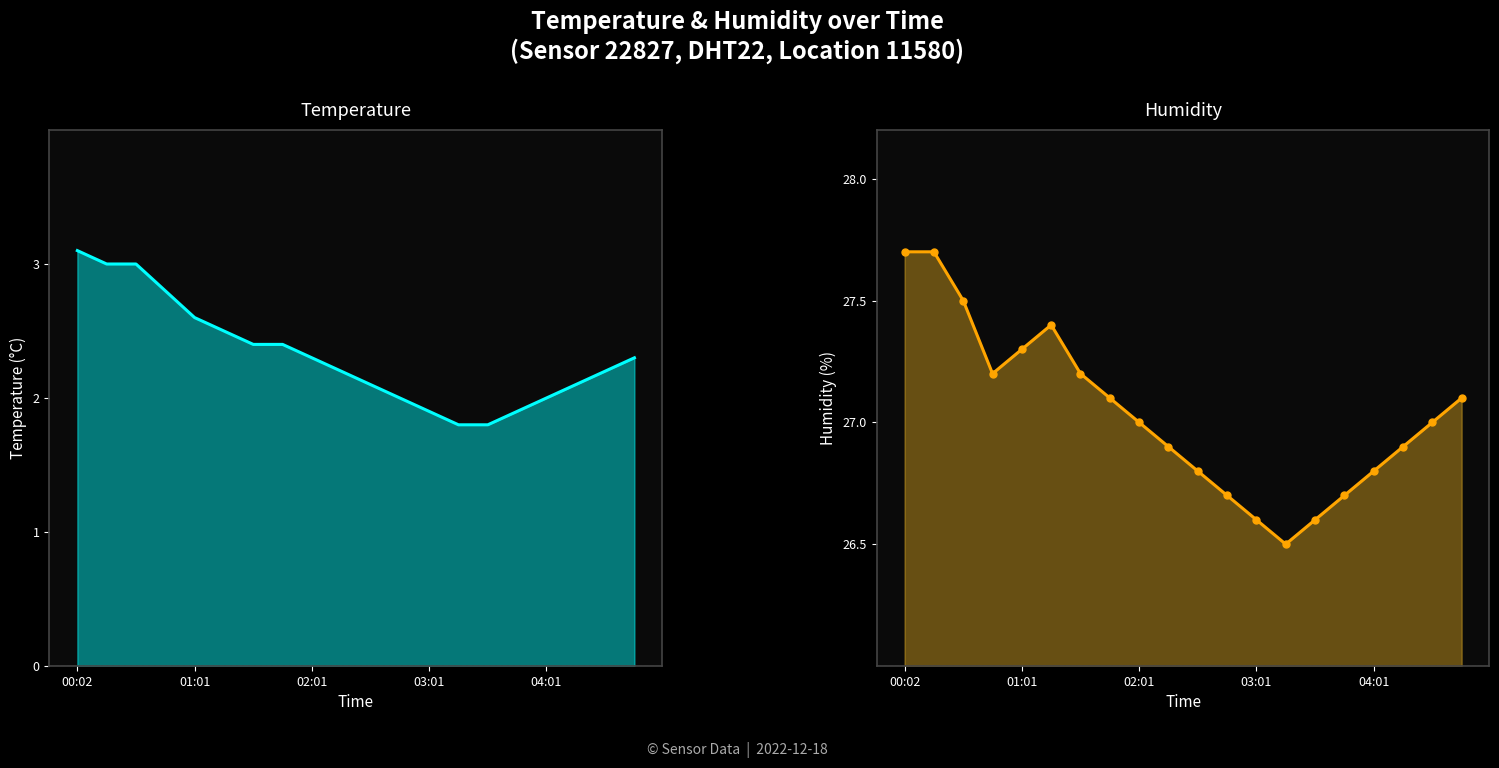

How many values in the humidity series exceed 27?

9